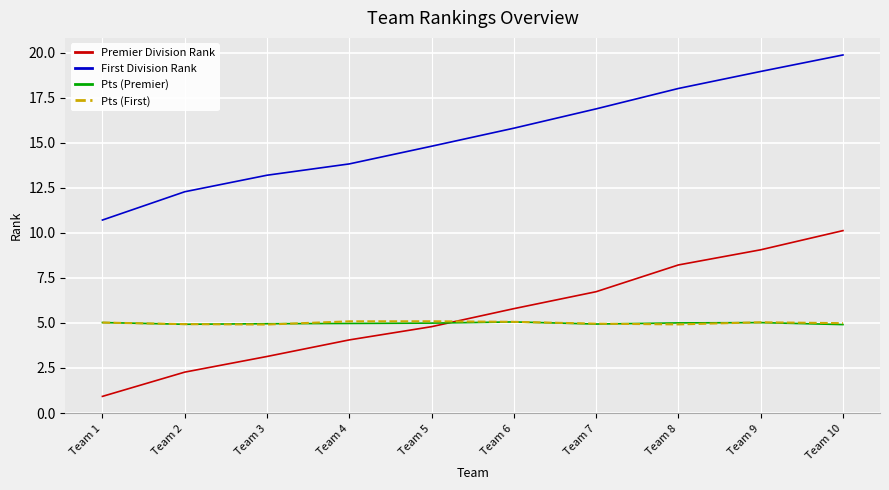

What is the total value across all series at Team 2?

24.4